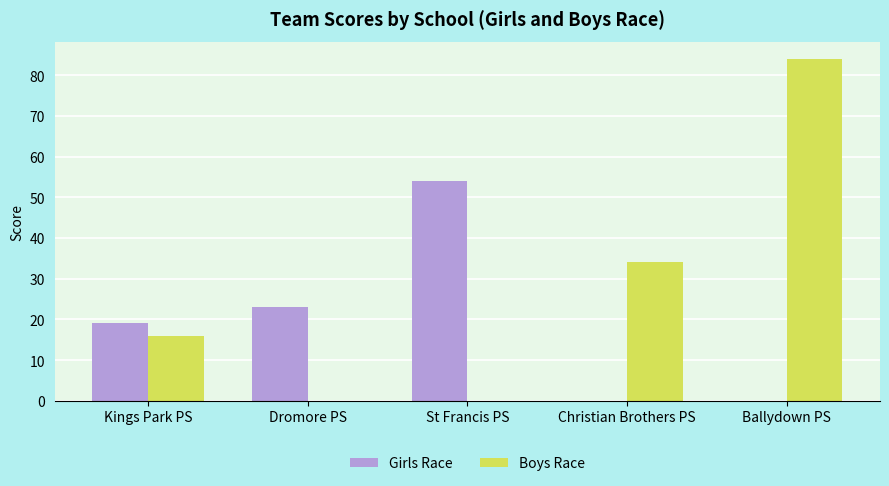

What is the greatest value displayed?

84